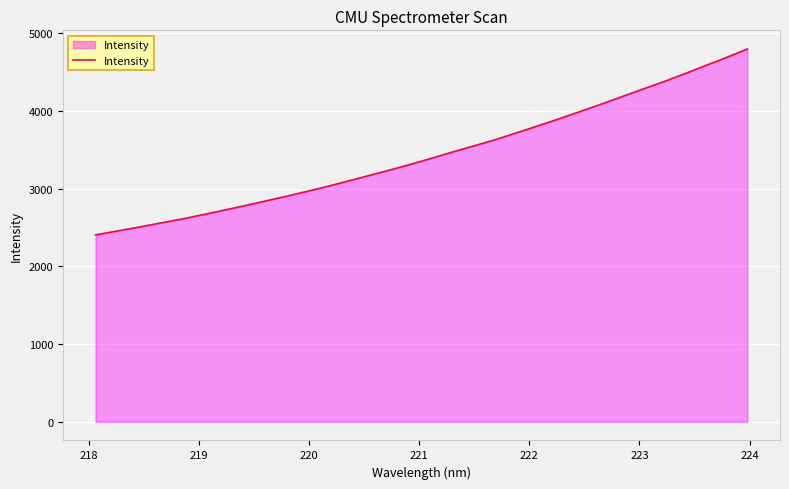

What is the difference between the maximum and minimum values?

2393.3